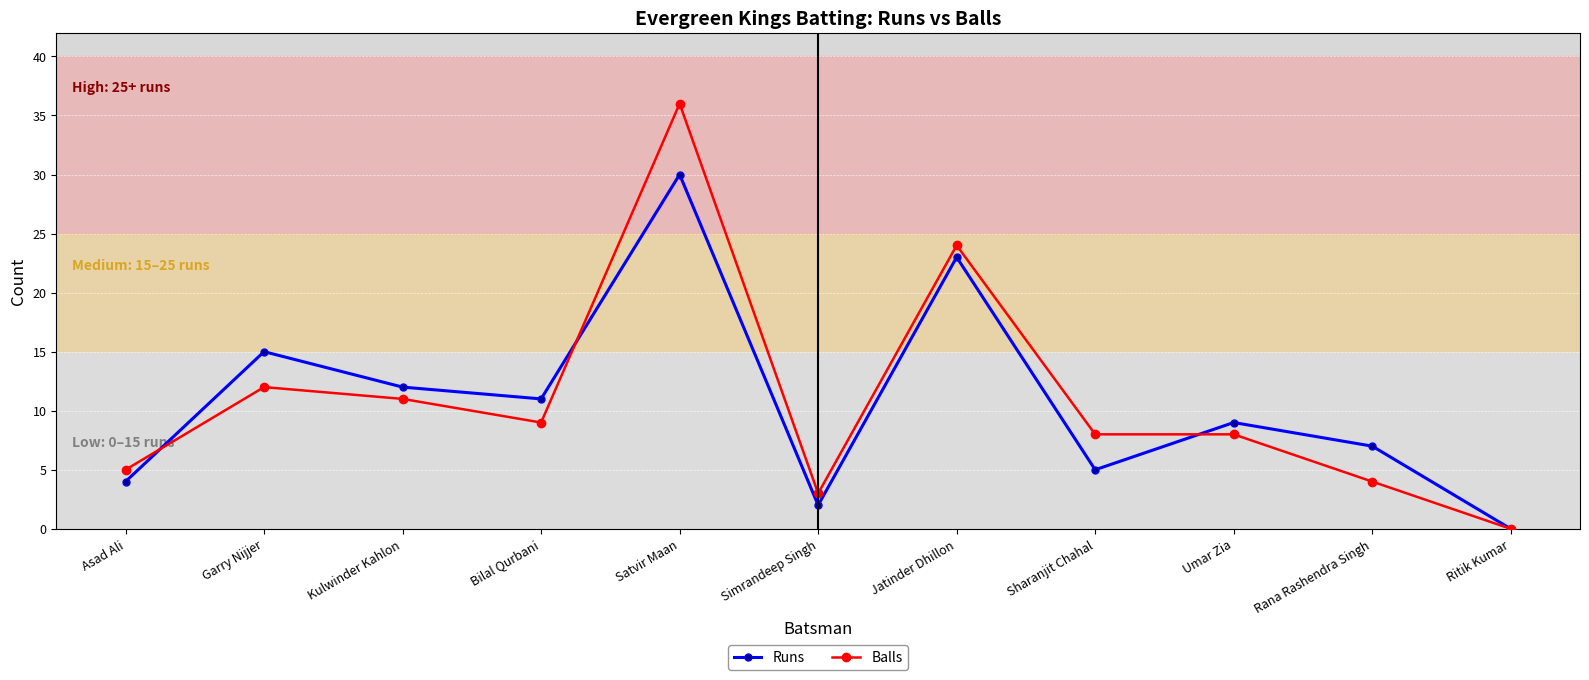

Is it true that Balls equals 8 at Umar Zia?

True